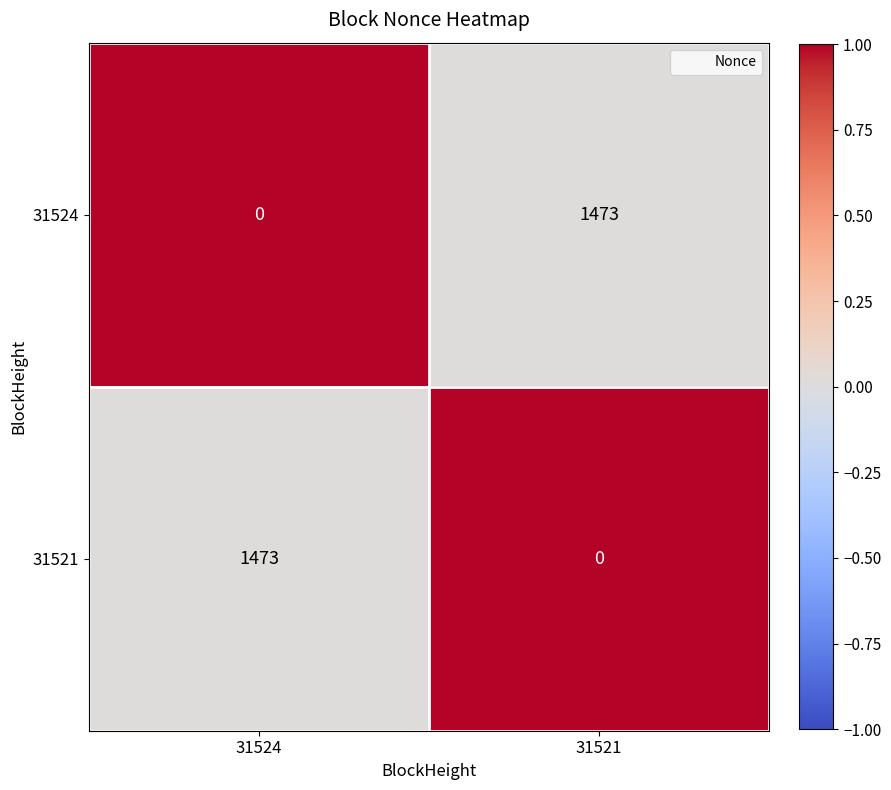

Is it true that 31524 equals -667 at 31524?

False